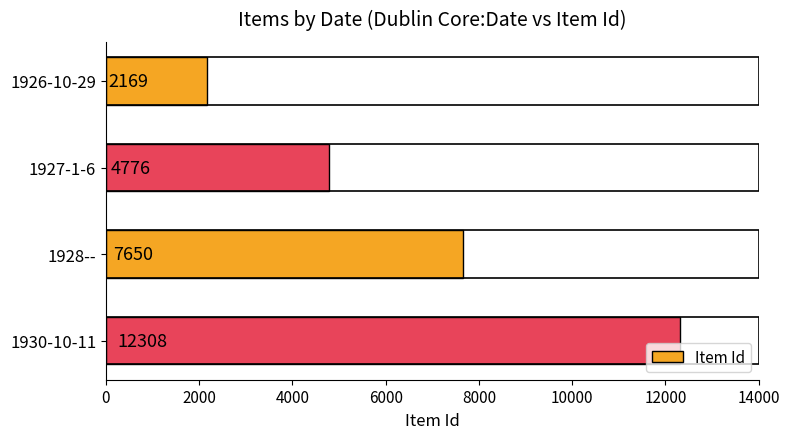

How many bars are there in total?

4